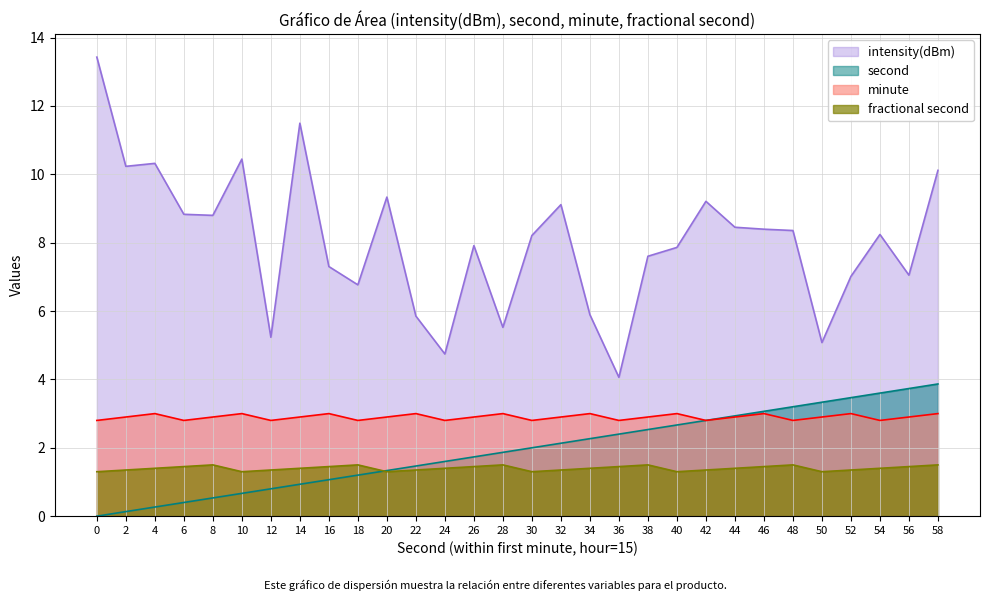

Where is intensity(dBm) nearest to the value 8?

26